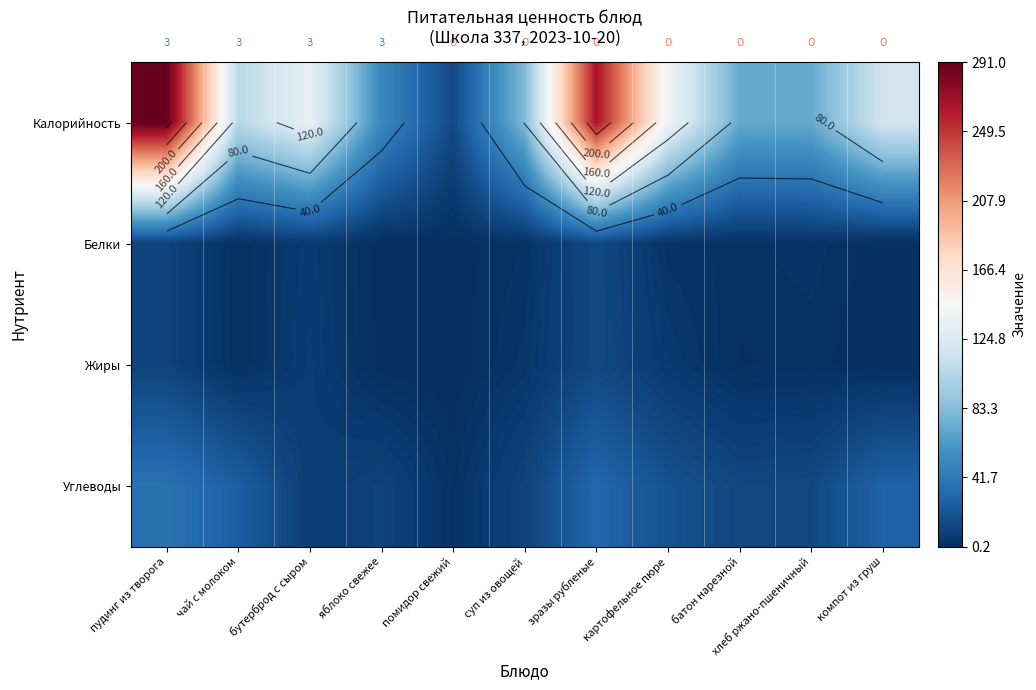

Which series has the largest total across all categories?

Калорийность